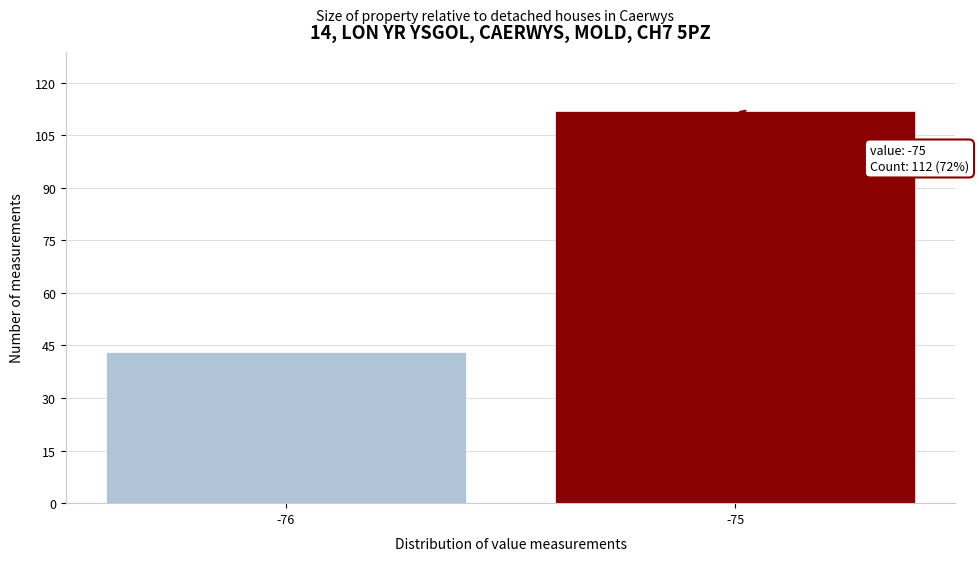

Reading left to right, list all the values displayed in this chart.

-76=43	-75=112